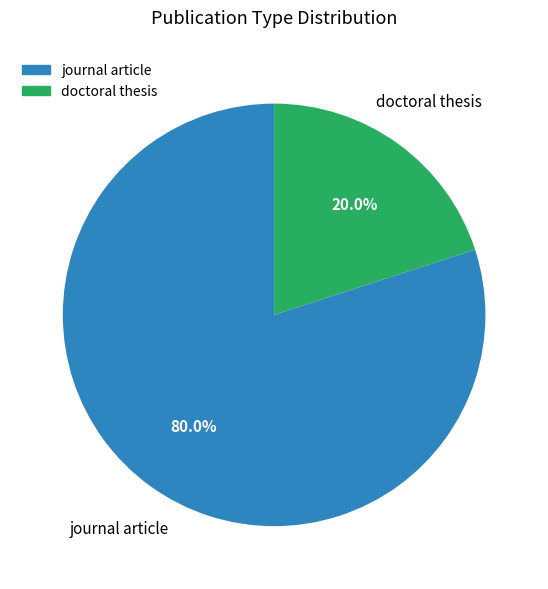

Is there a majority slice in this chart?

Yes